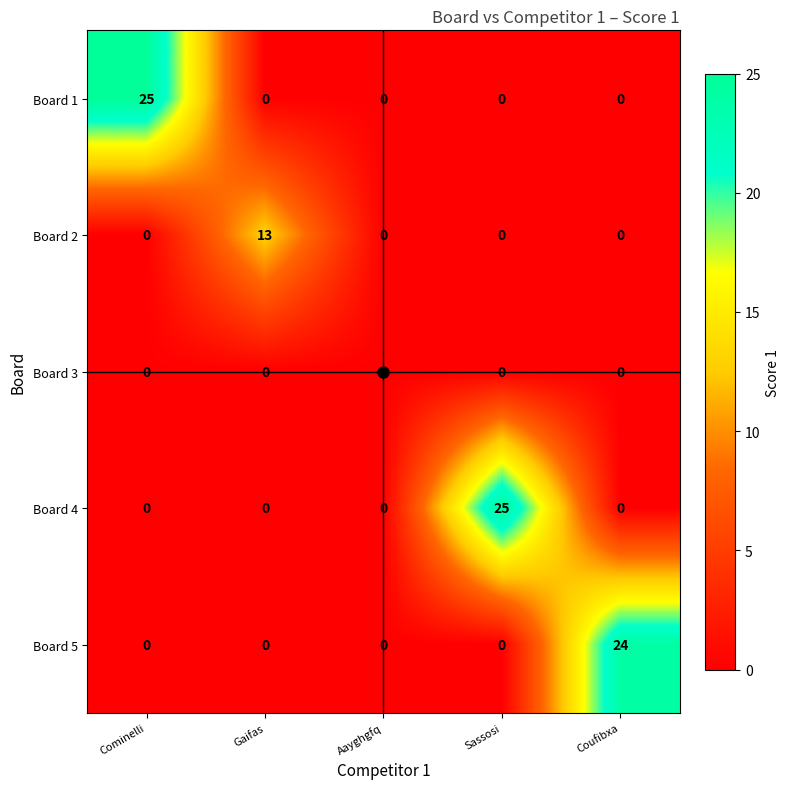

What is the total value across all series at Cominelli?

25